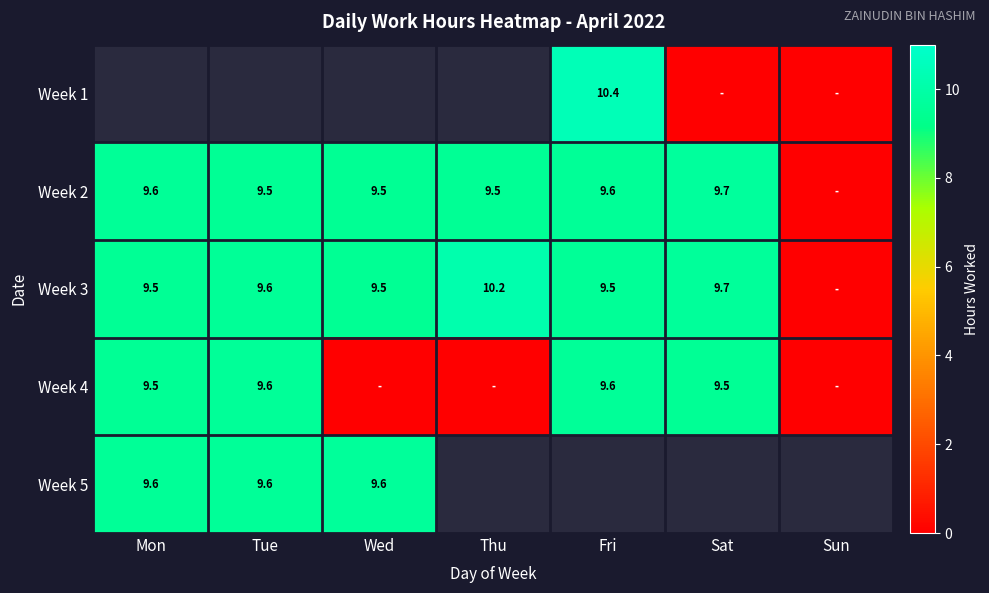

Is it true that Week 4 equals 15.3 at Mon?

False